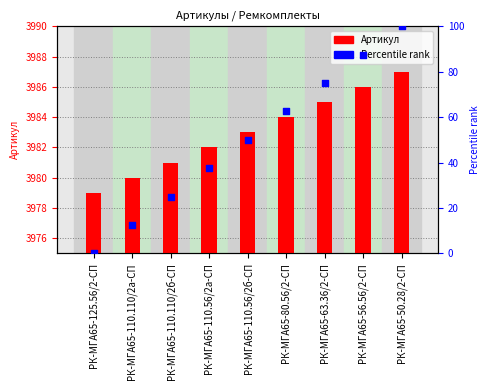

Which series contains the lowest Y value?

Percentile rank